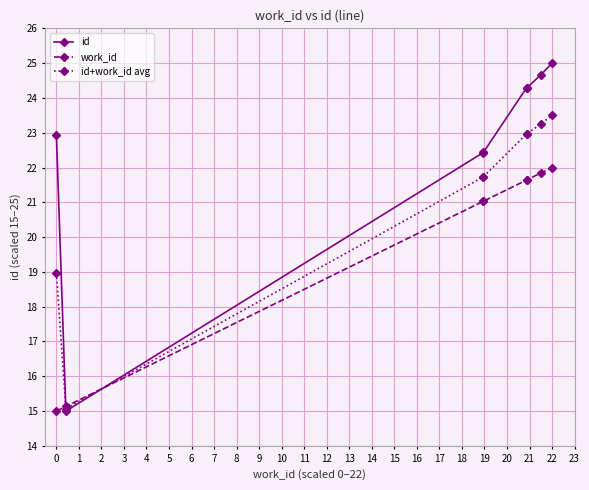

What is the value of the id+work_id avg point at the 6th from the left?

23.0